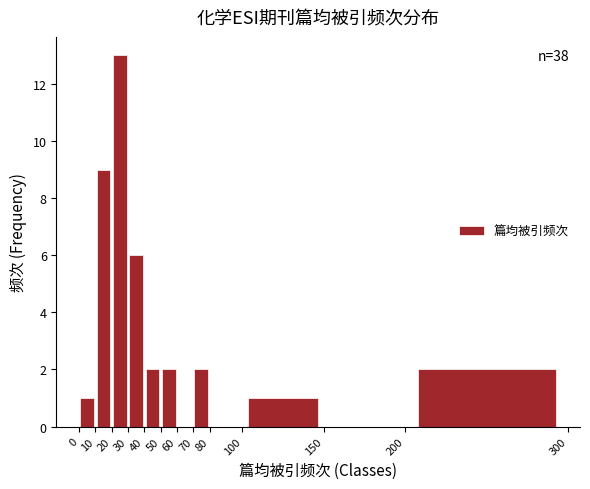

Over which range of the x-axis is the bar tallest?

20 to 30